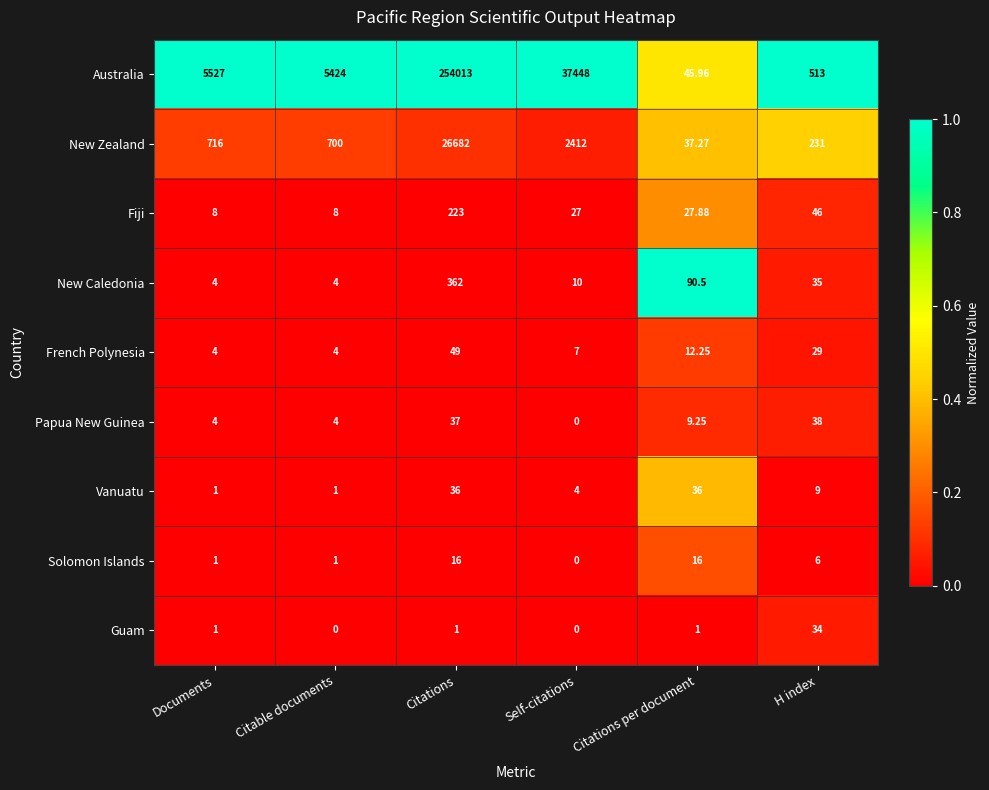

What is the difference between the highest and lowest values at Citations per document?

89.5